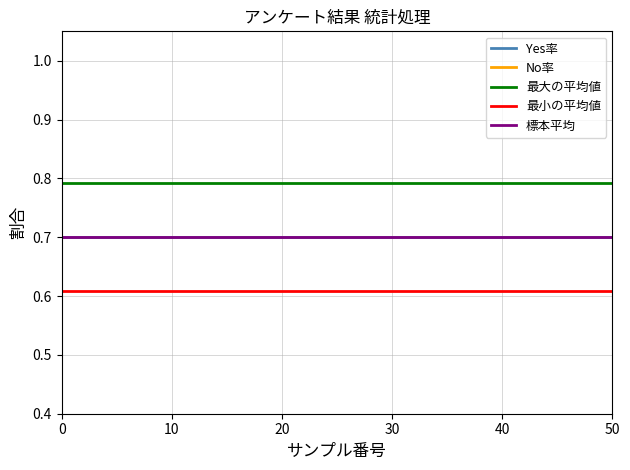

True or false: No率 has more than 2 interior local peaks.

False